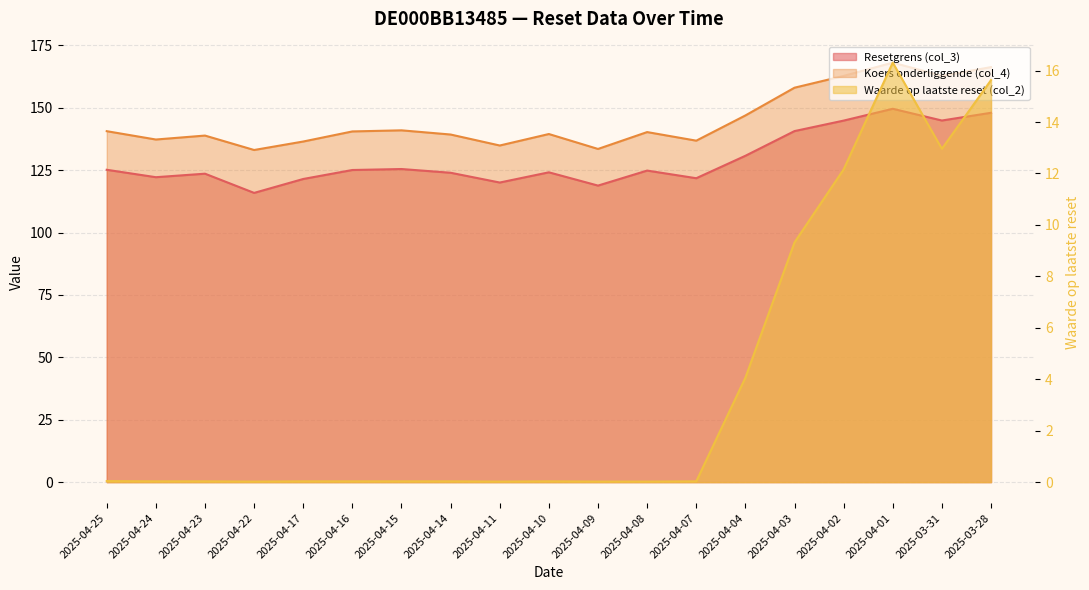

What is the label of the 17th point from the right?

2025-04-23